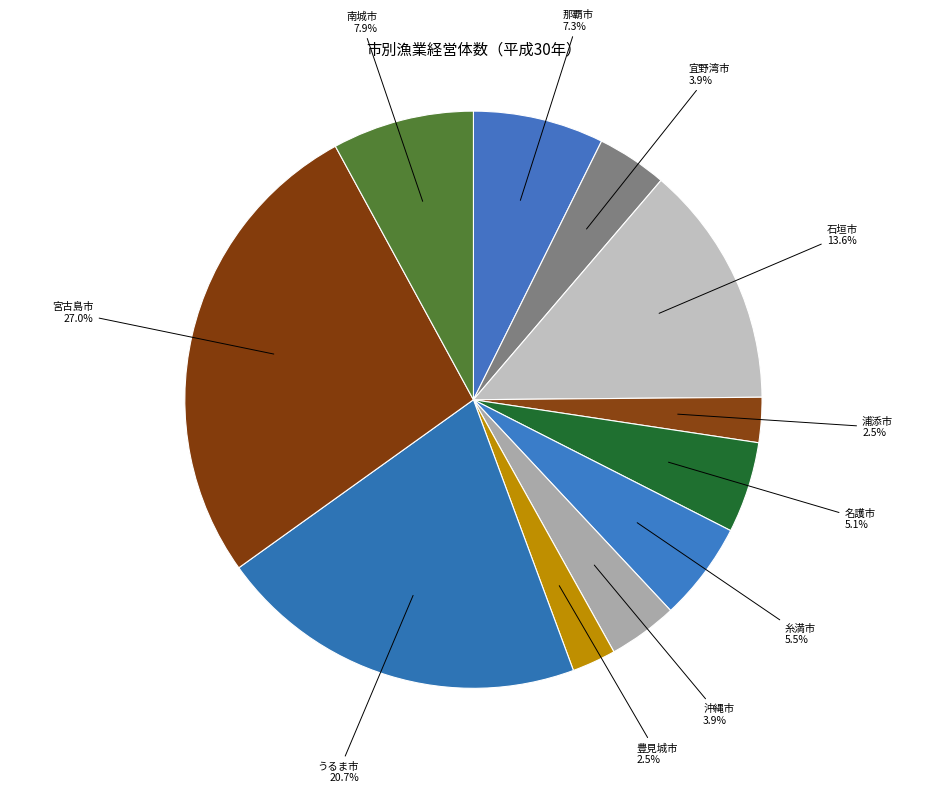

To the nearest percent, what percentage of the pie is 南城市?

8%